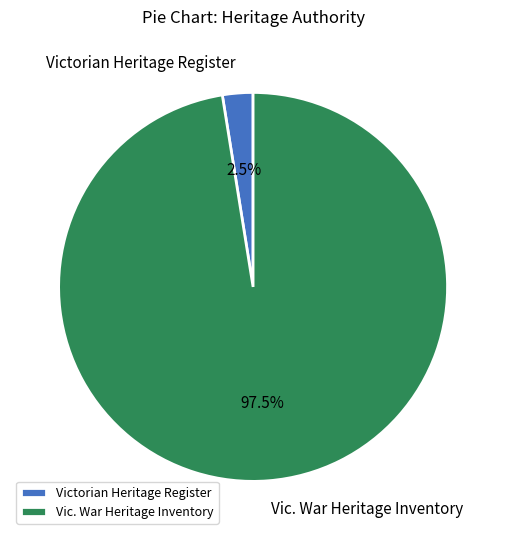

Between Vic. War Heritage Inventory and Victorian Heritage Register, which is larger?

Vic. War Heritage Inventory